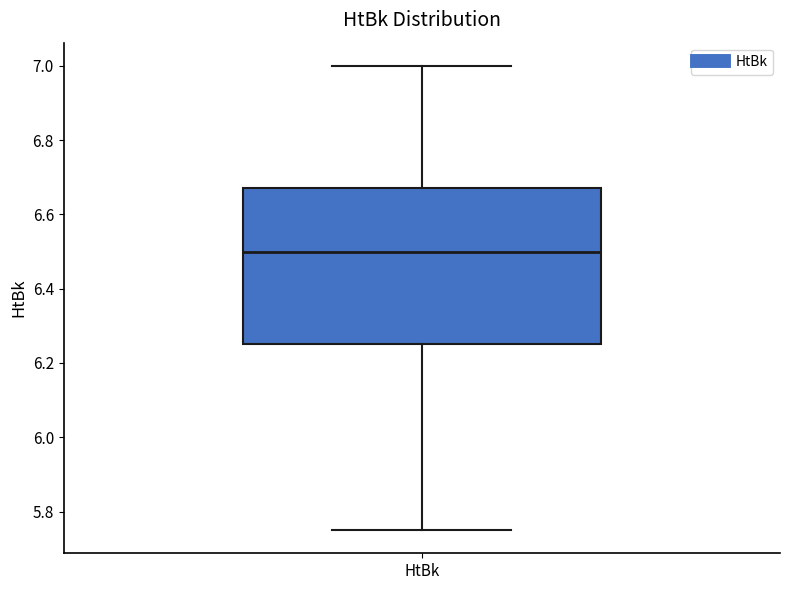

Read this box plot against the y-axis: the position of the median line, the range covered by the box, and the ends of both whiskers. The values are not printed on the chart, so give them approximately, as read against the axis.

median 6.50, box 6.26 to 6.68, whiskers 5.76 to 7.00